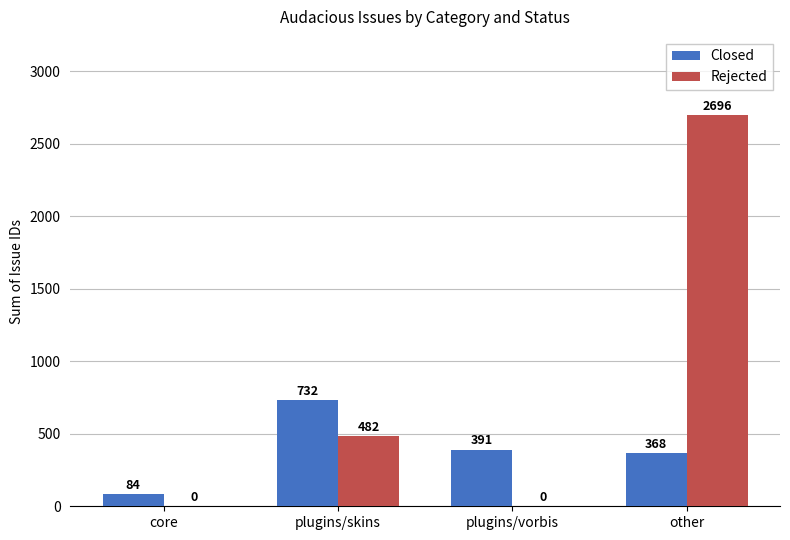

What value does the Closed series have at plugins/vorbis, to the nearest 10?

390